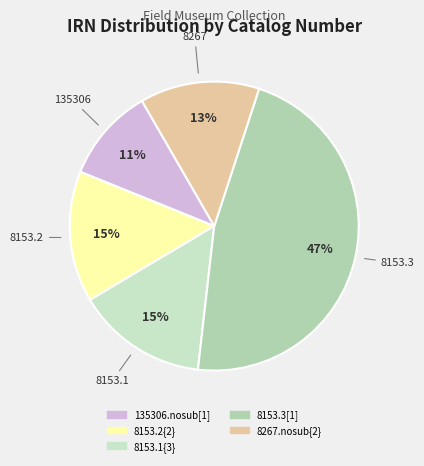

To the nearest percent, what is the average slice percentage?

20%